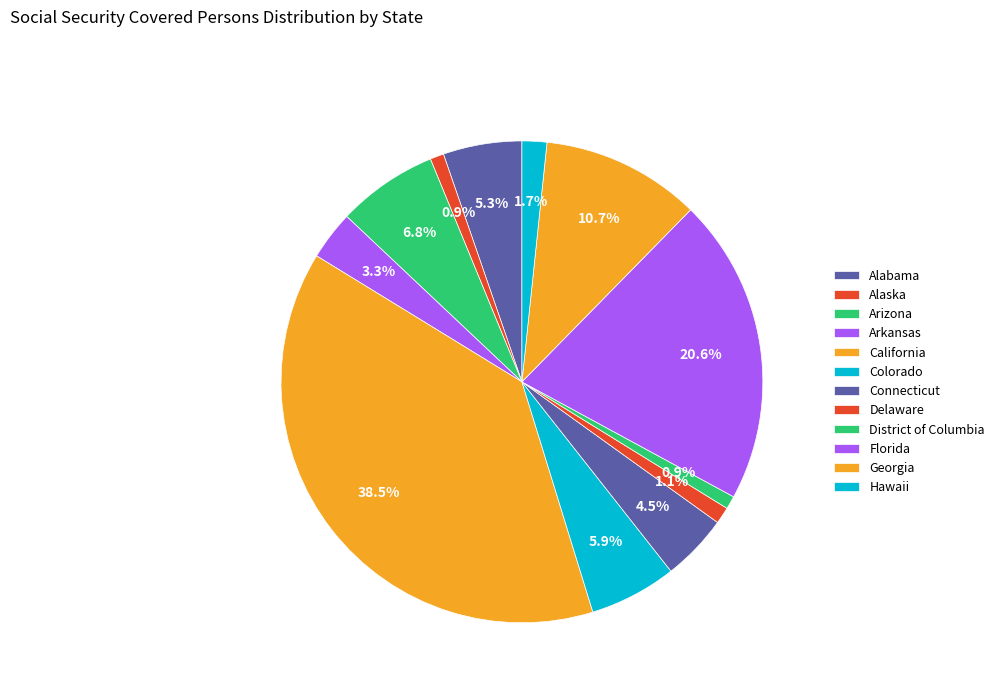

What percentage is NOT represented by Hawaii?

98.3%